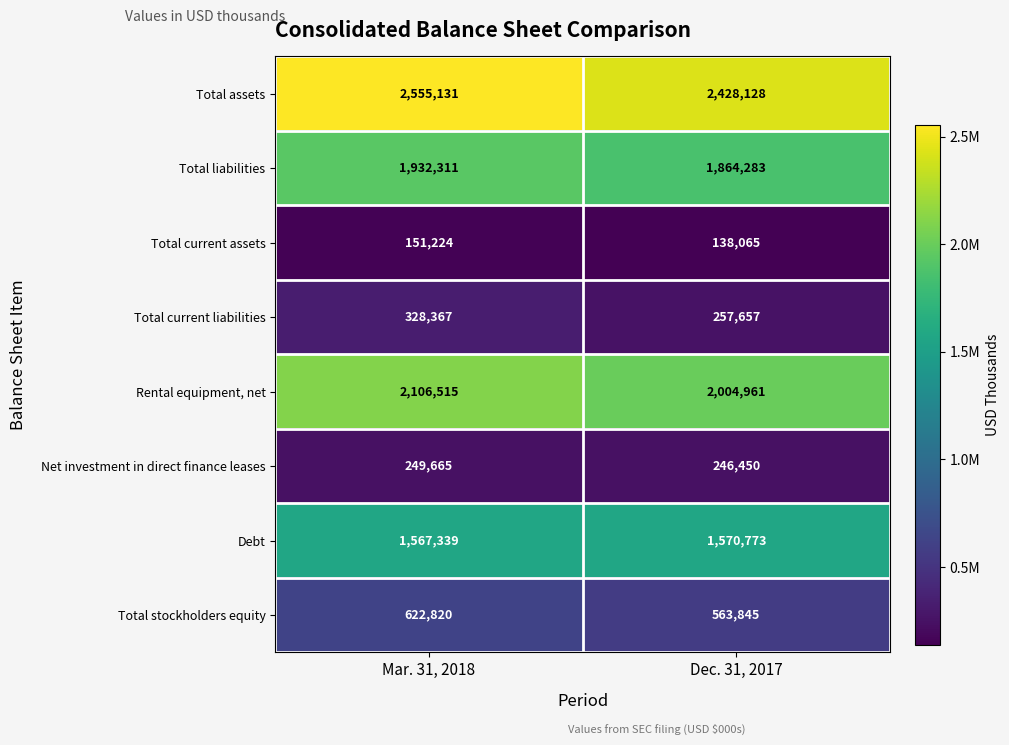

What is the approximate value of Total current liabilities at Mar. 31, 2018, to the nearest 50?

328350